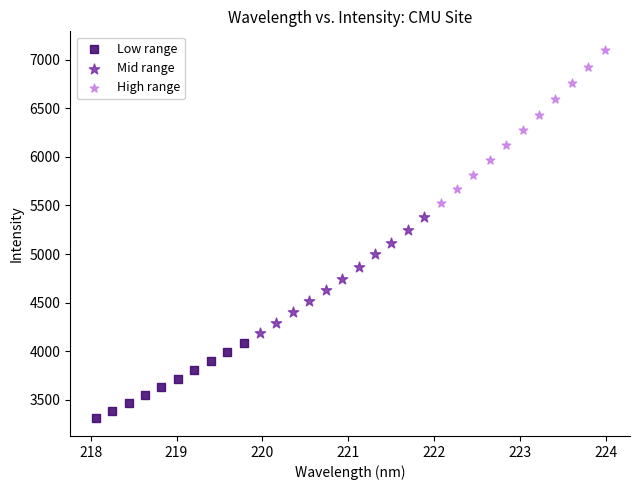

Which series contains the highest Y value?

High range